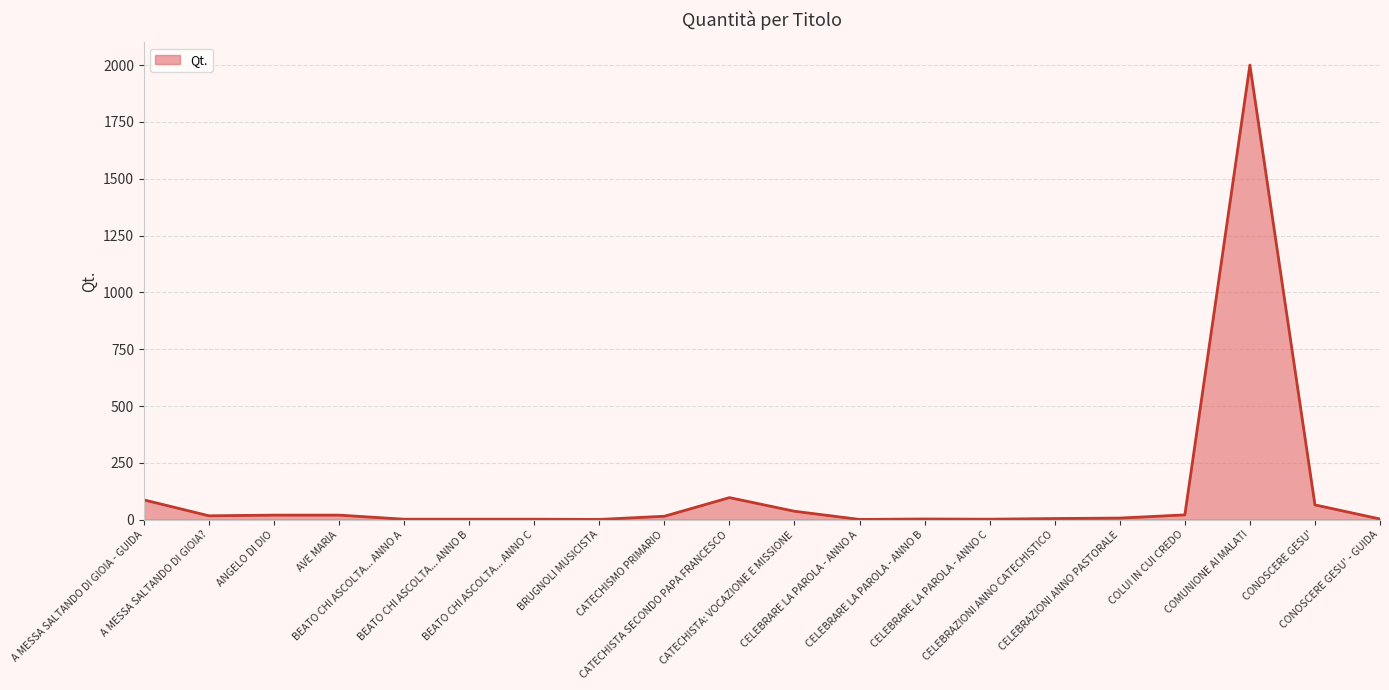

What is the maximum value shown in the chart?

2000